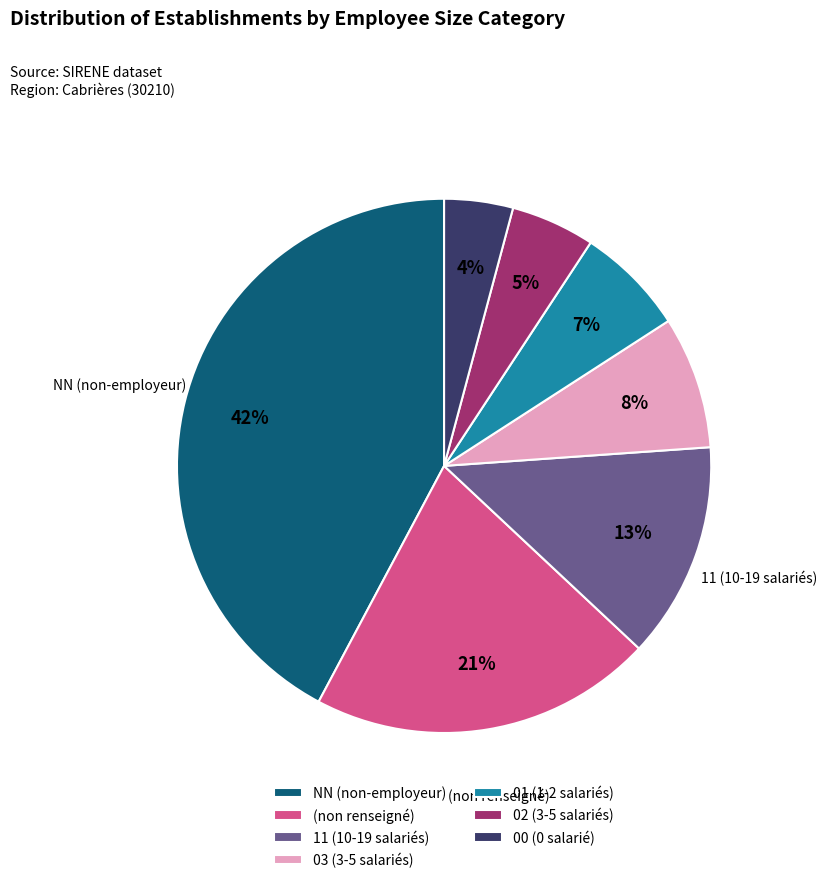

To the nearest percent, what is the difference between the largest and smallest slice percentages?

38%